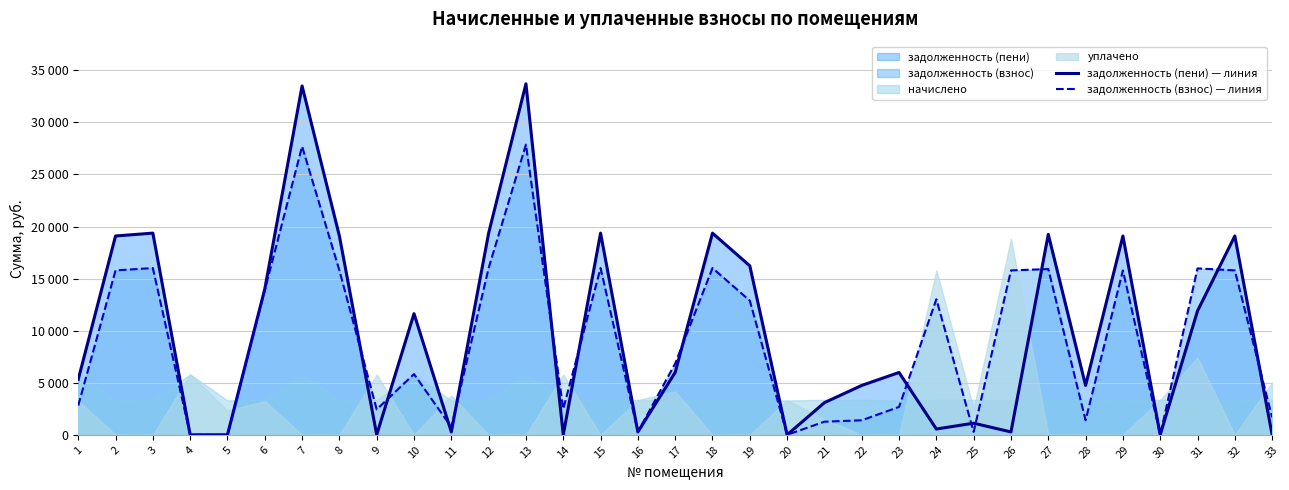

True or false: задолженность (взнос) — линия has more than 0 interior local peaks.

True